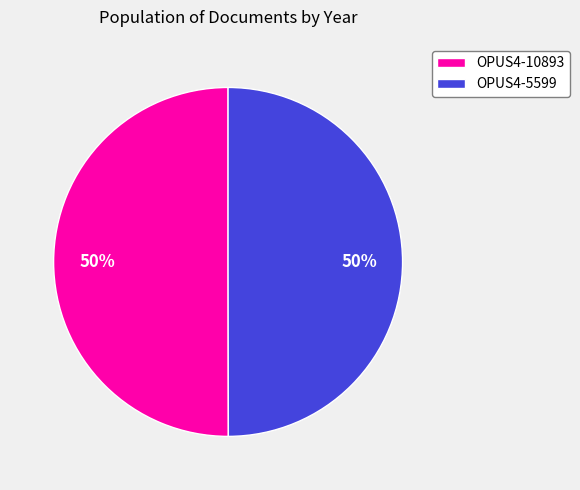

What is the ratio of the value at OPUS4-10893 to the value at OPUS4-5599?

1.0